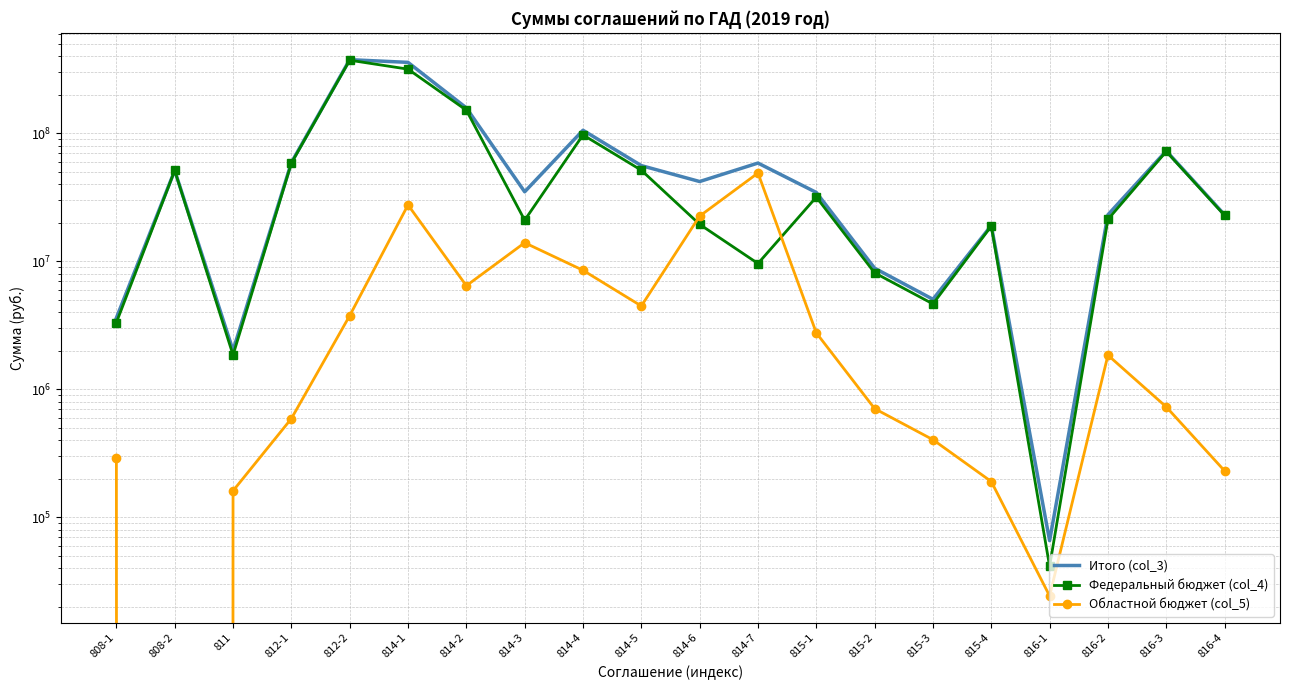

What is the sum of all Федеральный бюджет (col_4) values?

1337179440